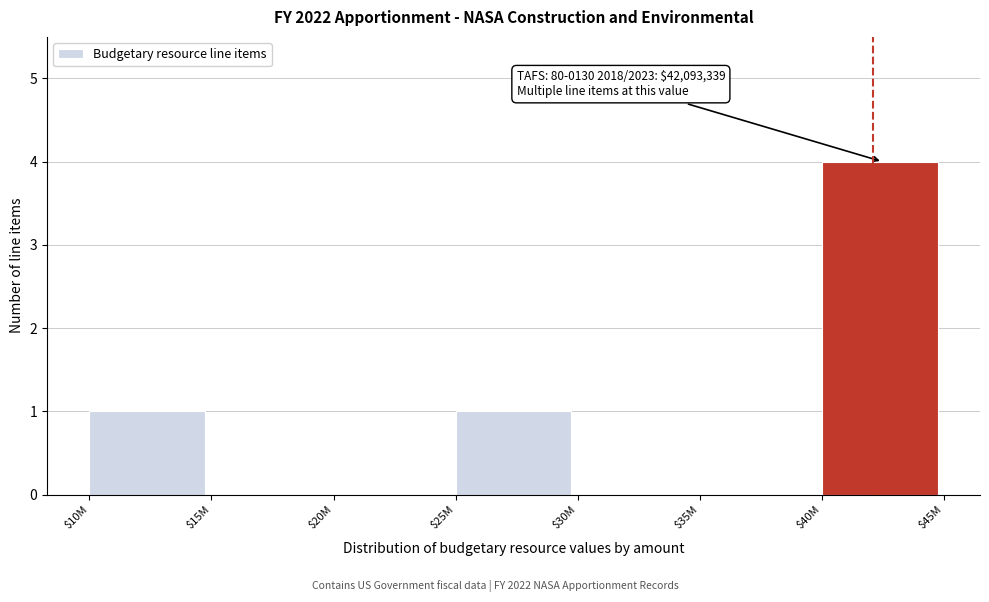

Which category has the highest value across all series?

$40M